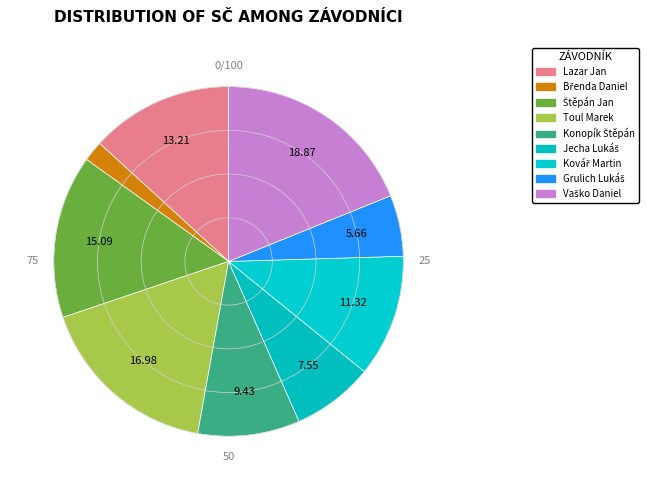

How many slices are in this pie chart?

9